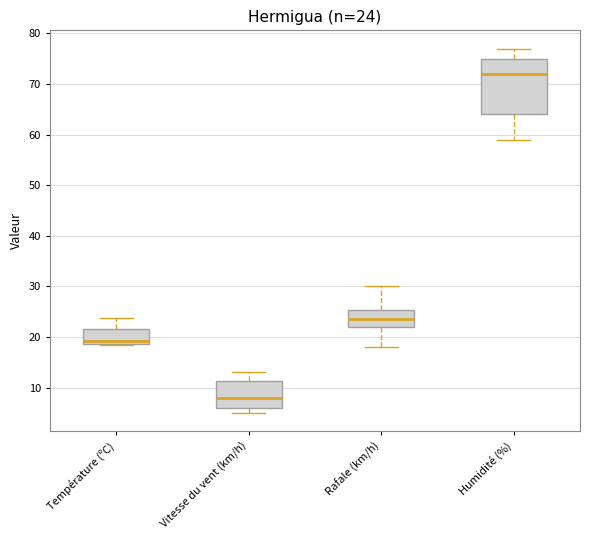

Comparing the boxes themselves (not the whiskers), which one is the tallest?

Humidité (%)